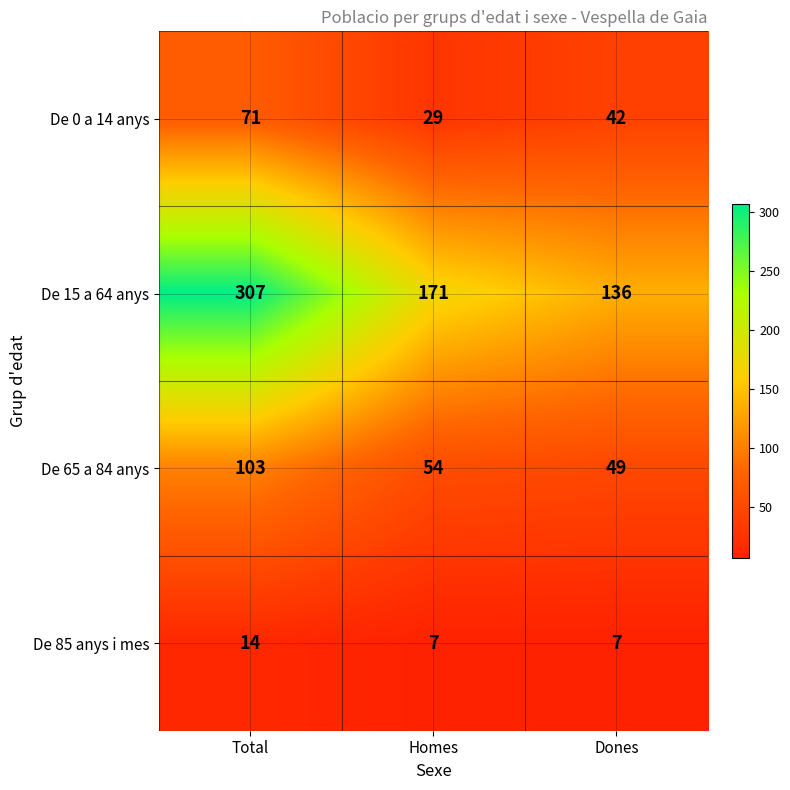

The De 0 a 14 anys series shows 71 at Total. True or false?

True